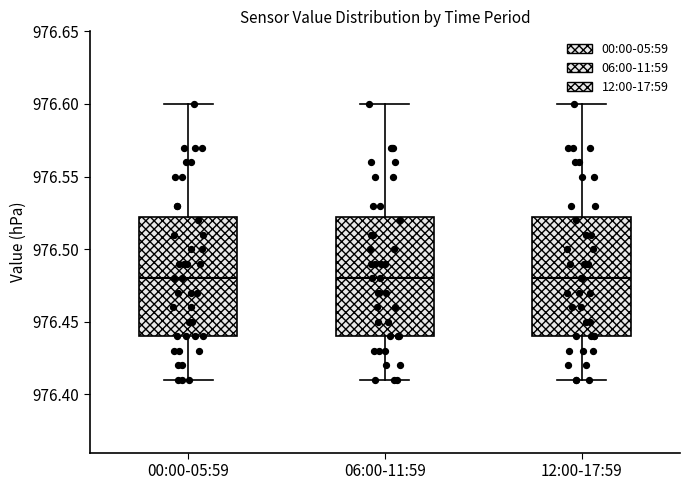

Reading left to right, transcribe this box plot: for each box, give where its median line is, the range the box spans, and where its two whiskers end, as read against the y-axis. The values are not printed on the chart, so give them approximately, as read against the axis.

00:00-05:59: median 976.480, box 976.440 to 976.525, whiskers 976.410 to 976.600
06:00-11:59: median 976.480, box 976.440 to 976.525, whiskers 976.410 to 976.600
12:00-17:59: median 976.480, box 976.440 to 976.525, whiskers 976.410 to 976.600